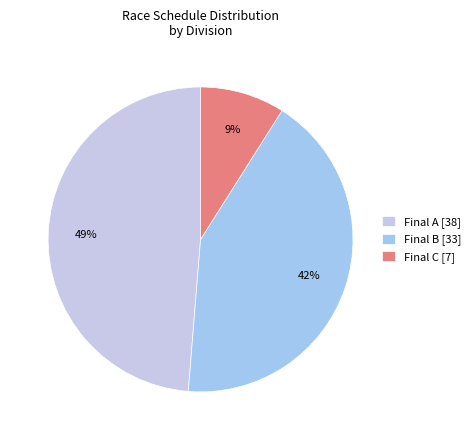

To the nearest percent, what is the average slice percentage?

33%